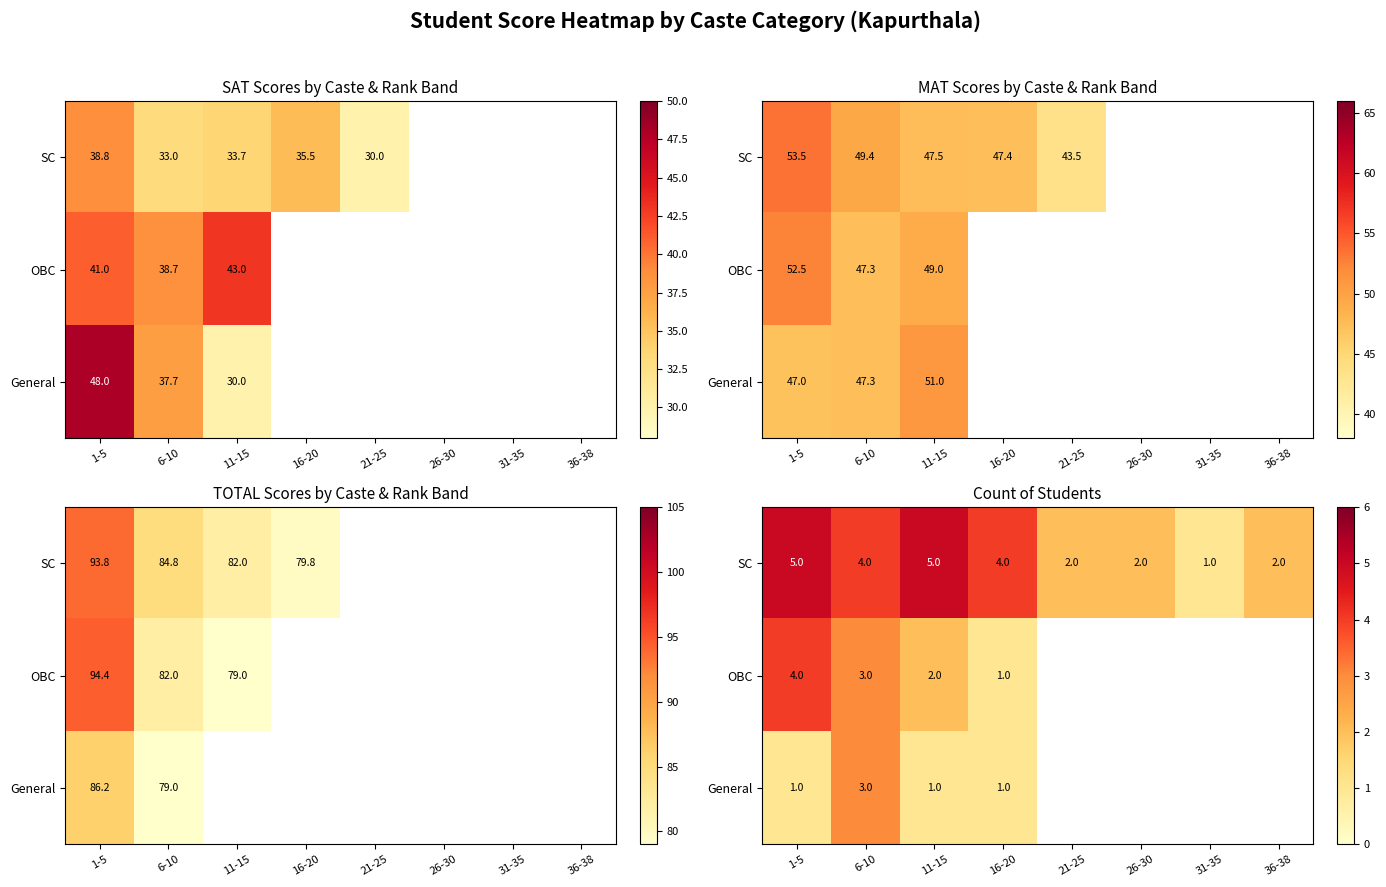

Is the value of OBC at 1-5 greater than the value of SC at 21-25?

Yes